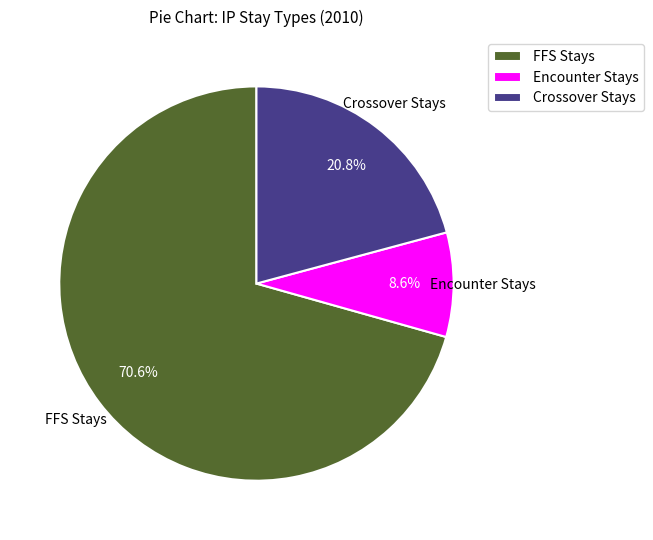

How many segments does this pie chart have?

3